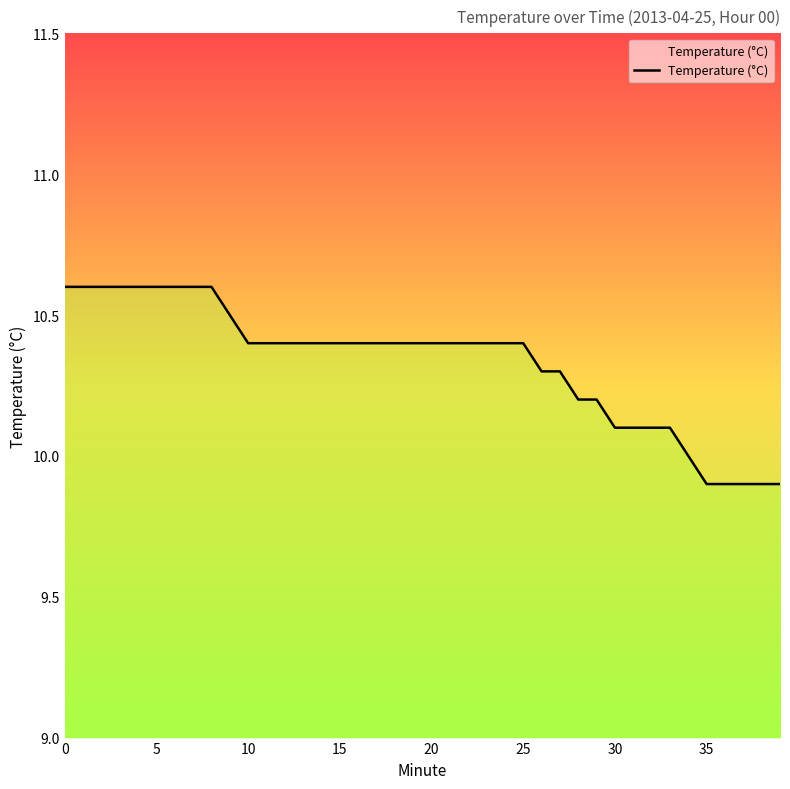

What is the ratio of the value at 27 to the value at 29?

1.0